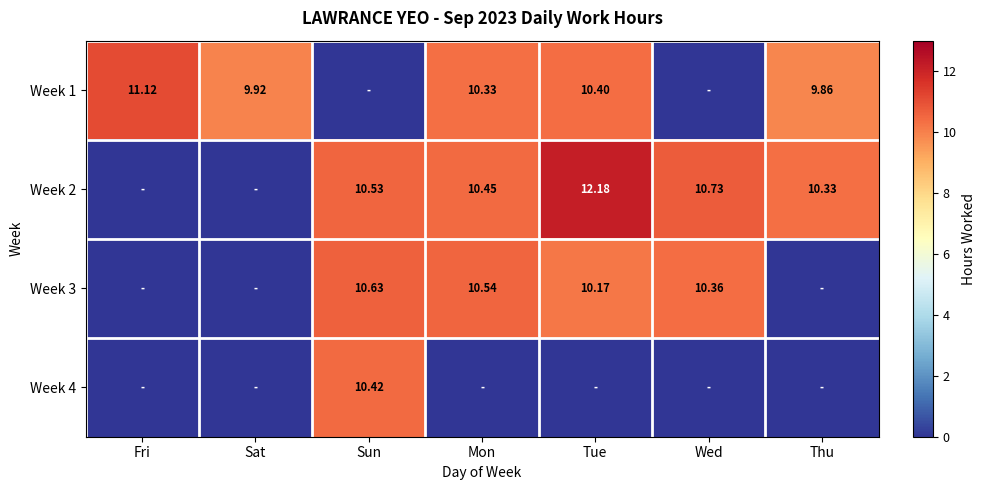

Which category has the lowest value across all series?

Sun